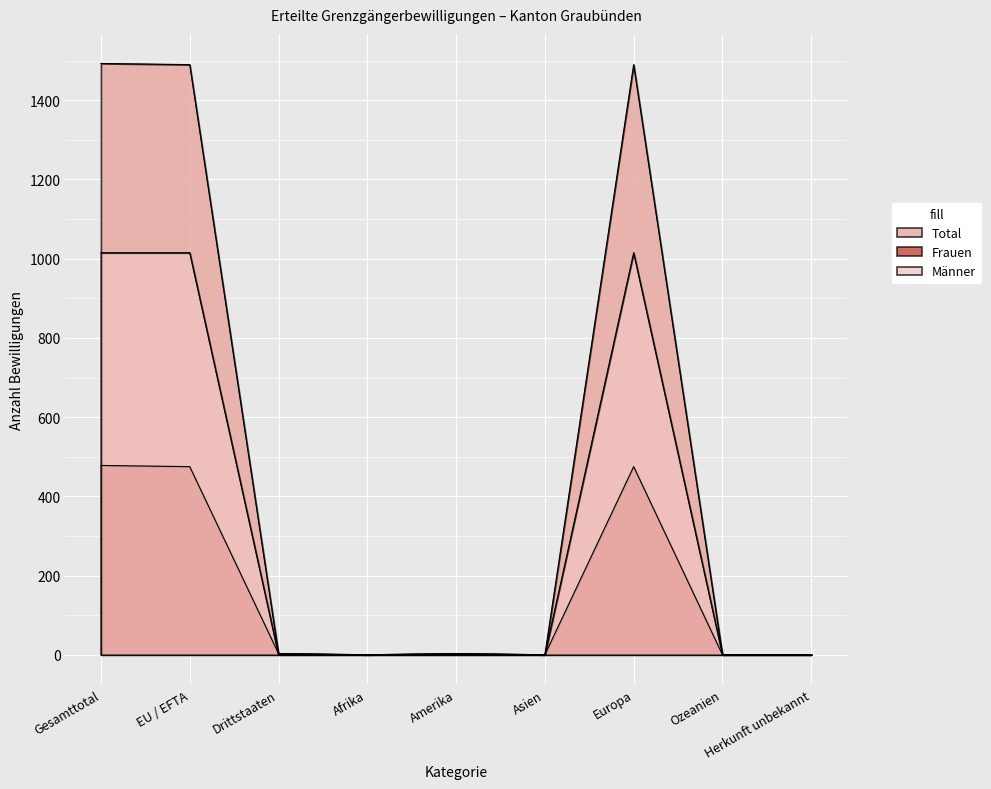

What is the sum of the Frauen values at Ozeanien and EU / EFTA?

475